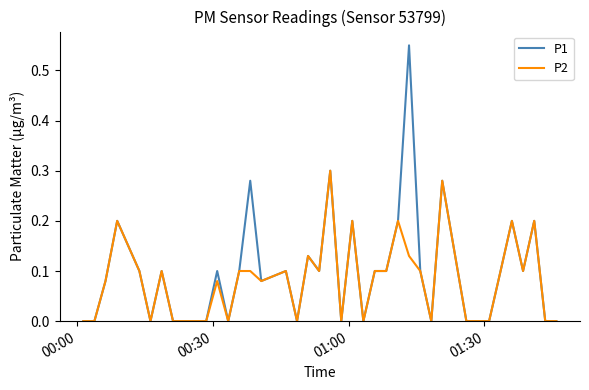

Which series has the widest spread of values?

P1